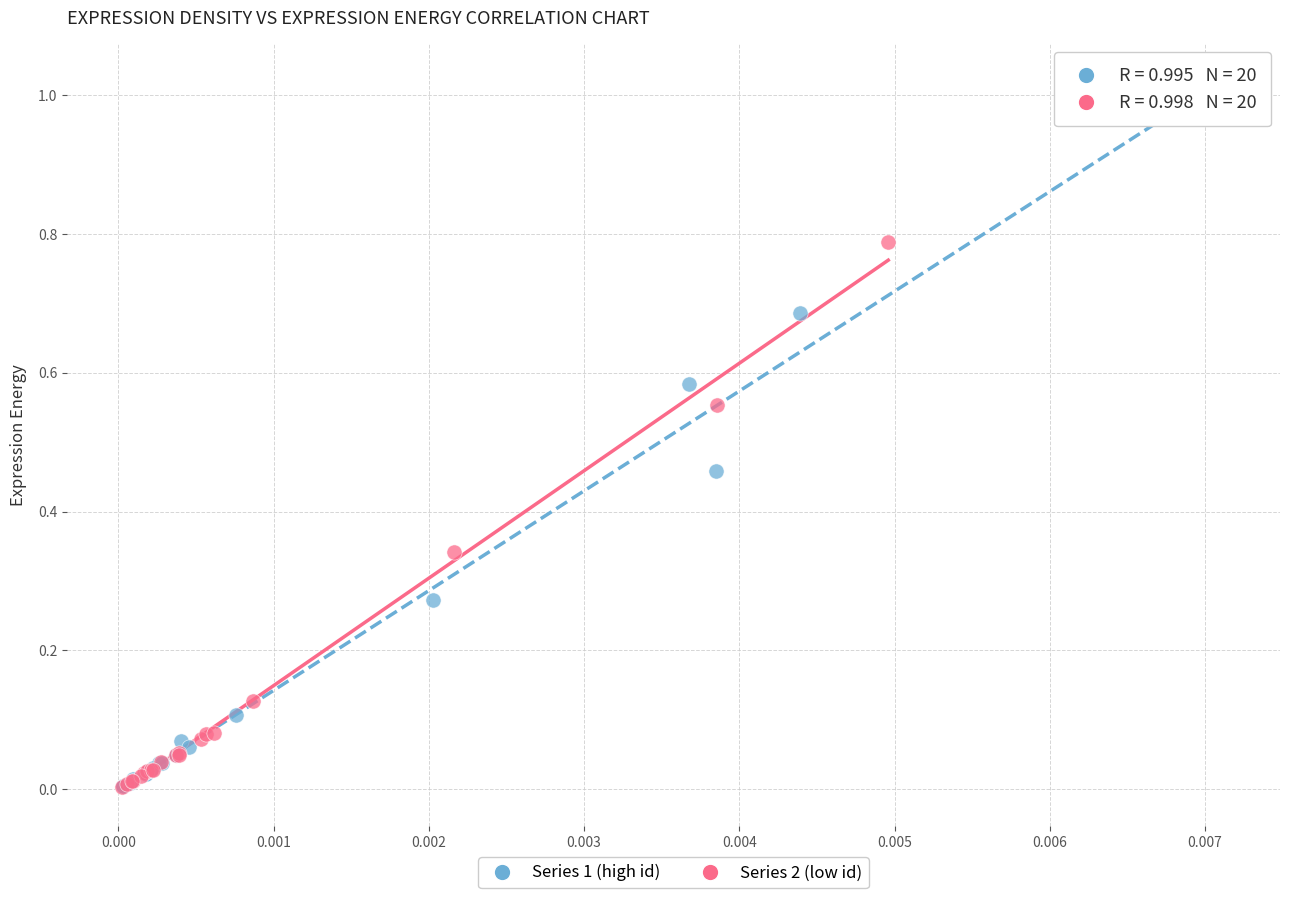

Which series reaches the maximum Y coordinate?

Series 1 (high id)